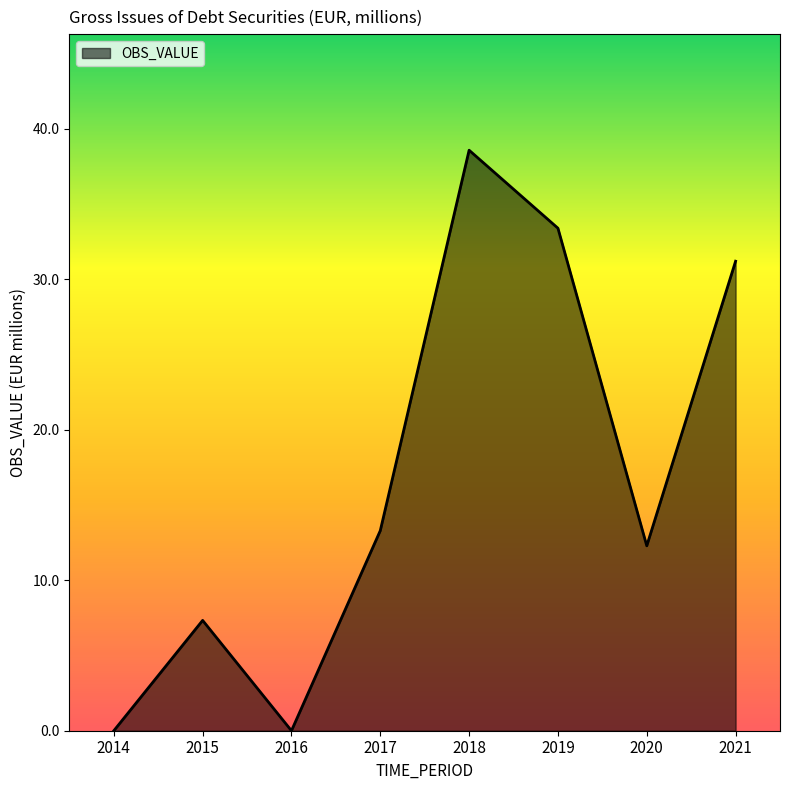

What is the maximum value shown in the chart?

38.6